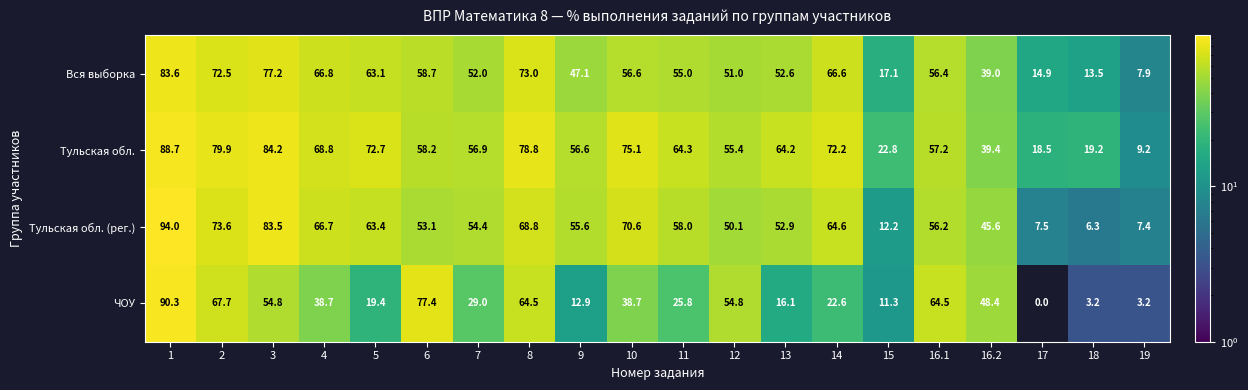

List the series in order of their peak value, lowest first.

Вся выборка, Тульская обл., ЧОУ, Тульская обл. (рег.)